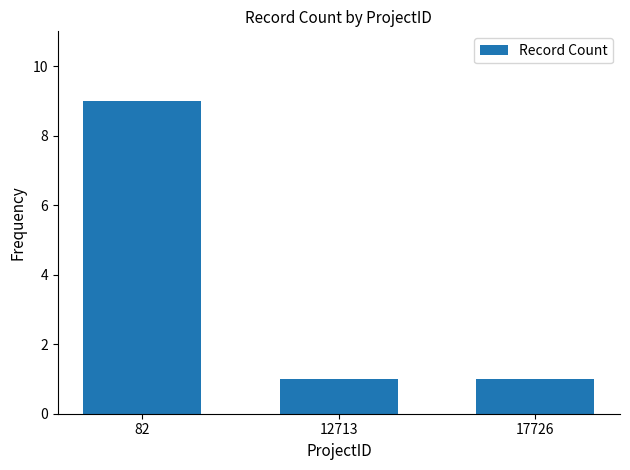

What is the minimum value shown in the chart?

1